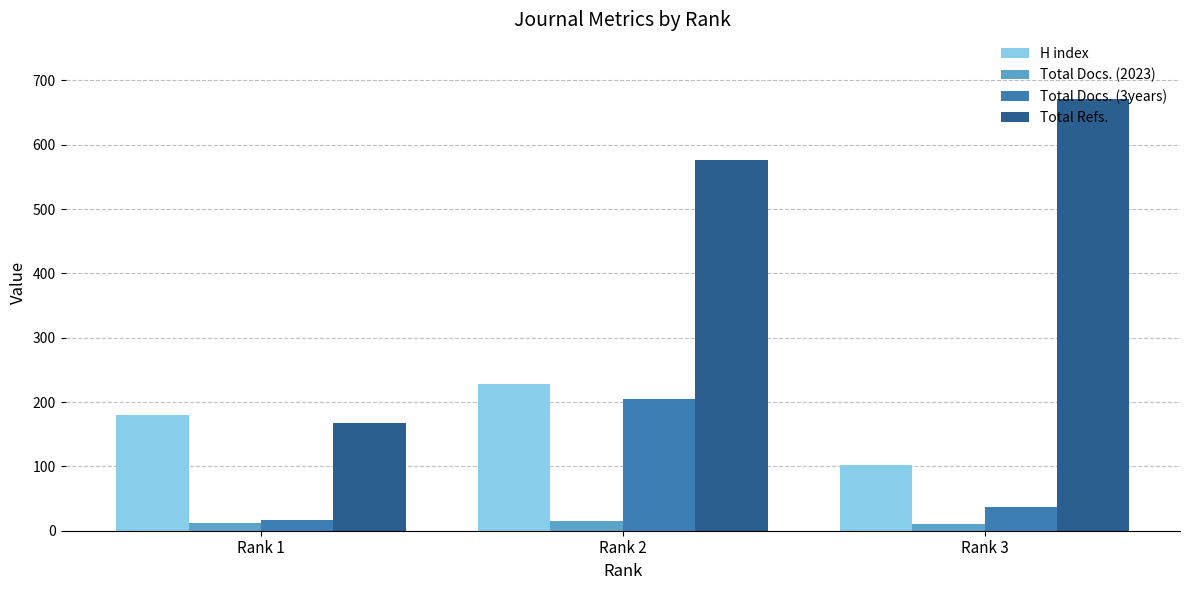

Which series changed the most between Rank 2 and Rank 3?

Total Docs. (3years)